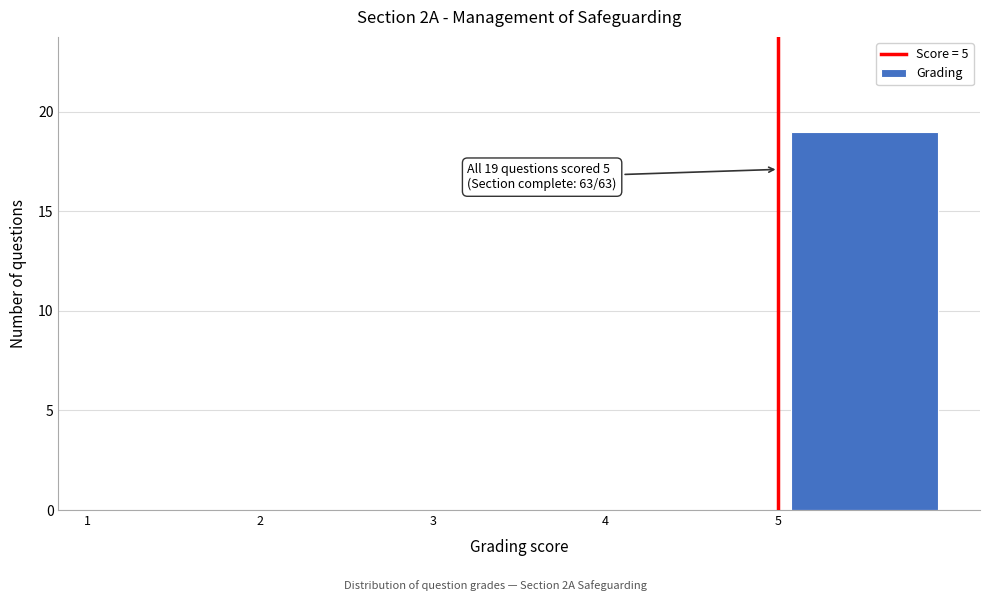

Over which range of the x-axis is the bar tallest?

5 to 6